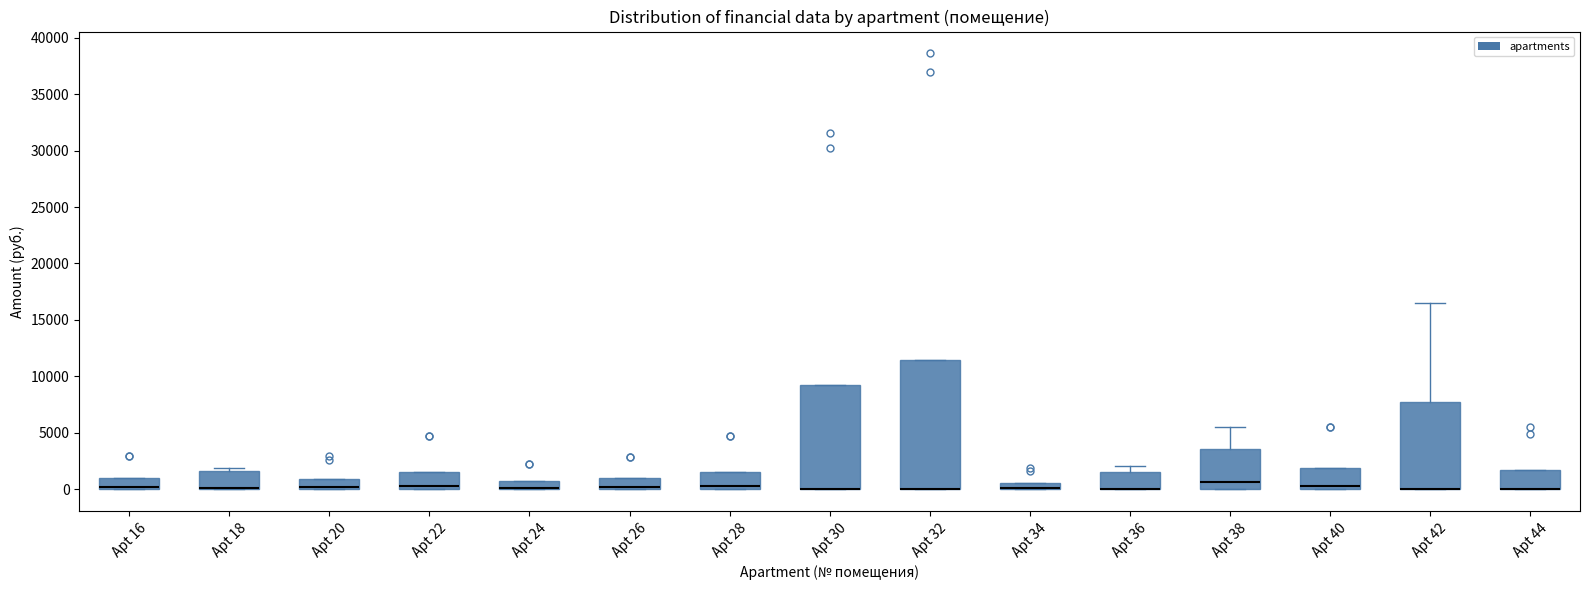

Where is the lower edge of the box for Apt 20 on the y-axis? The values are not printed on the chart, so give them approximately, as read against the axis.

0